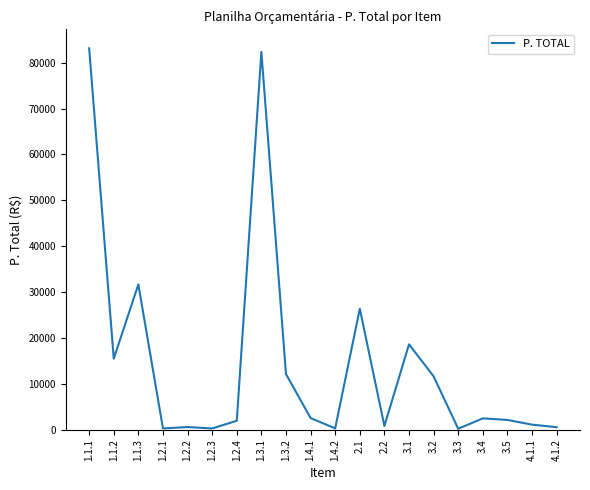

At which label does the data first exceed 2476?

1.1.1